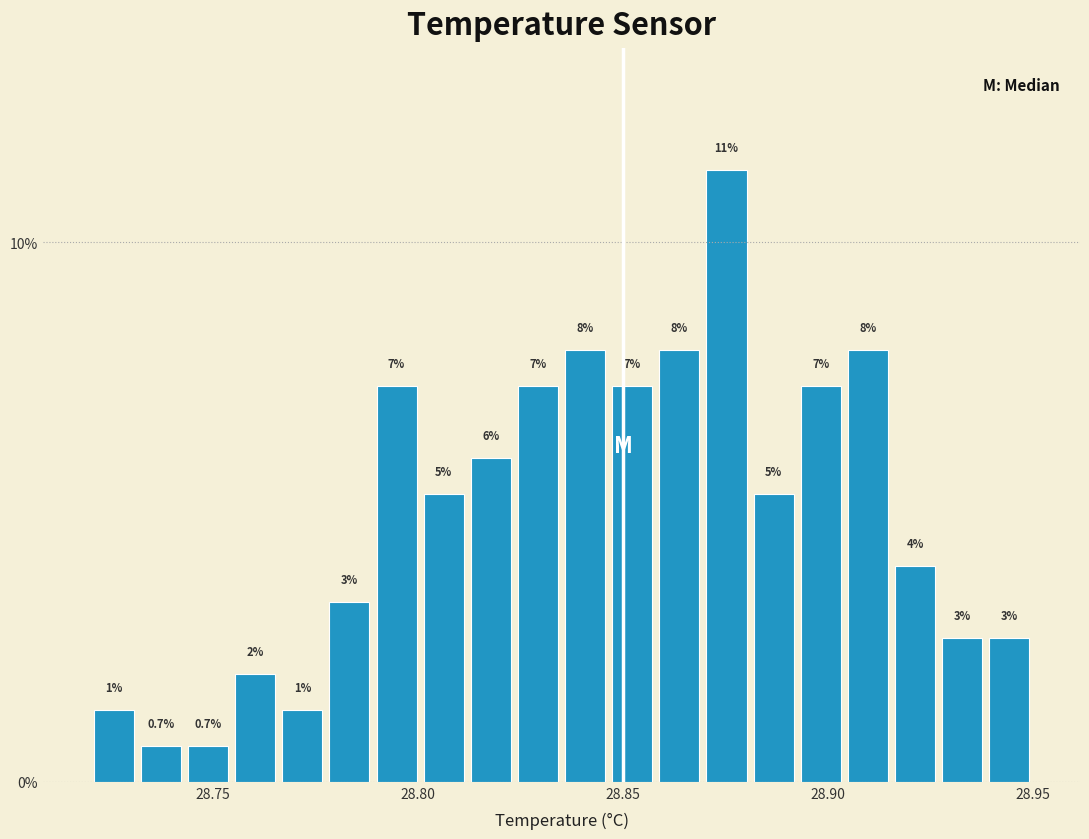

Read against the x-axis, roughly where is the centre of the tallest bar?

28.875